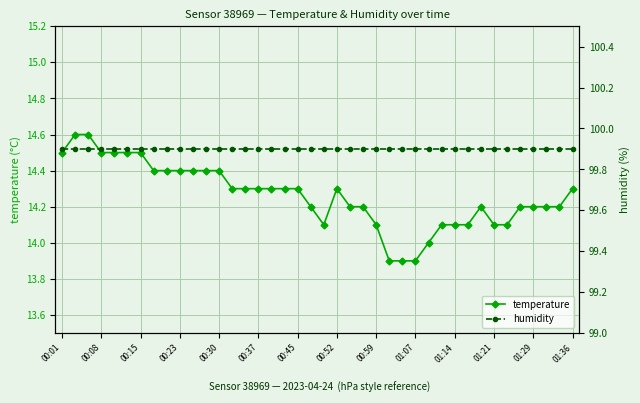

Which label corresponds to the largest value in the chart?

00:01